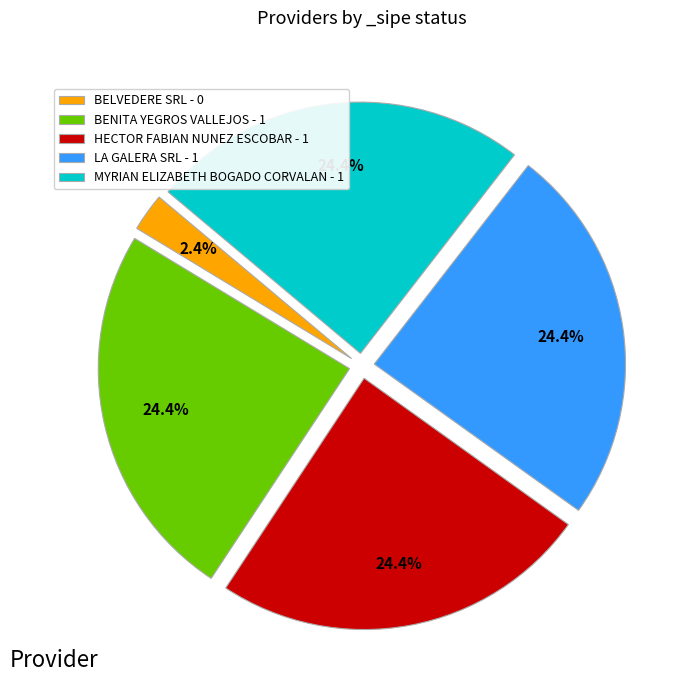

Is MYRIAN ELIZABETH BOGADO CORVALAN the majority of the pie?

No